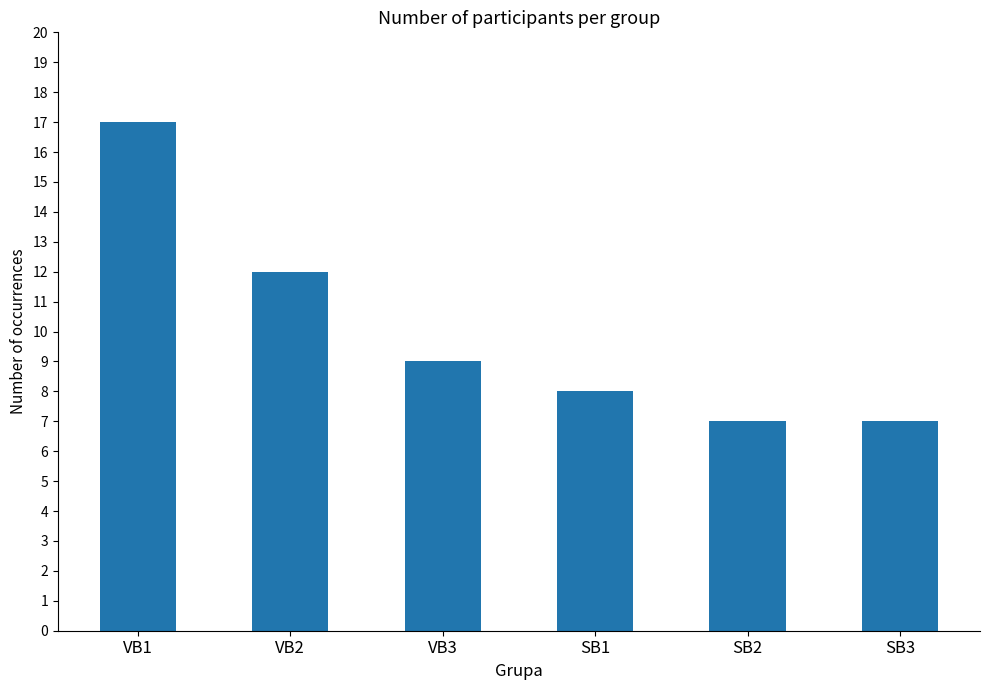

What position from the right is SB1?

3